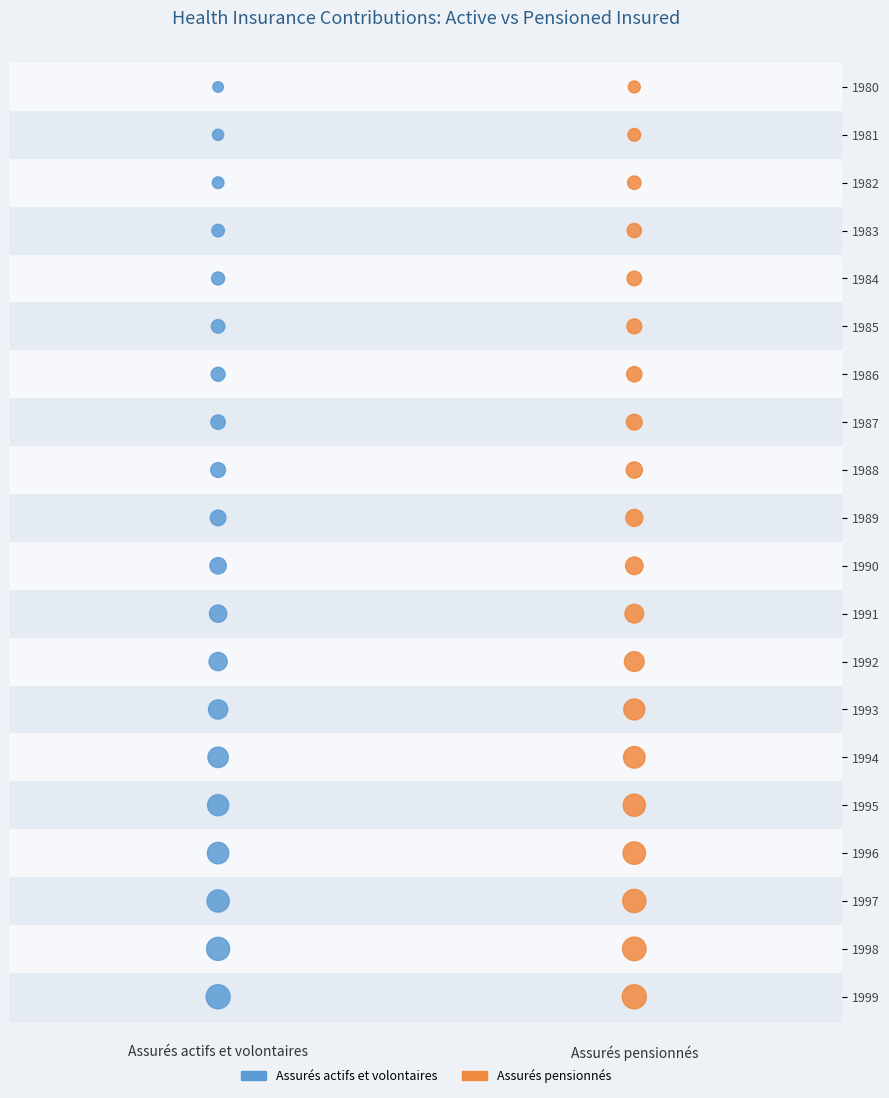

What are all the series names shown in the legend?

Assurés actifs et volontaires, Assurés pensionnés